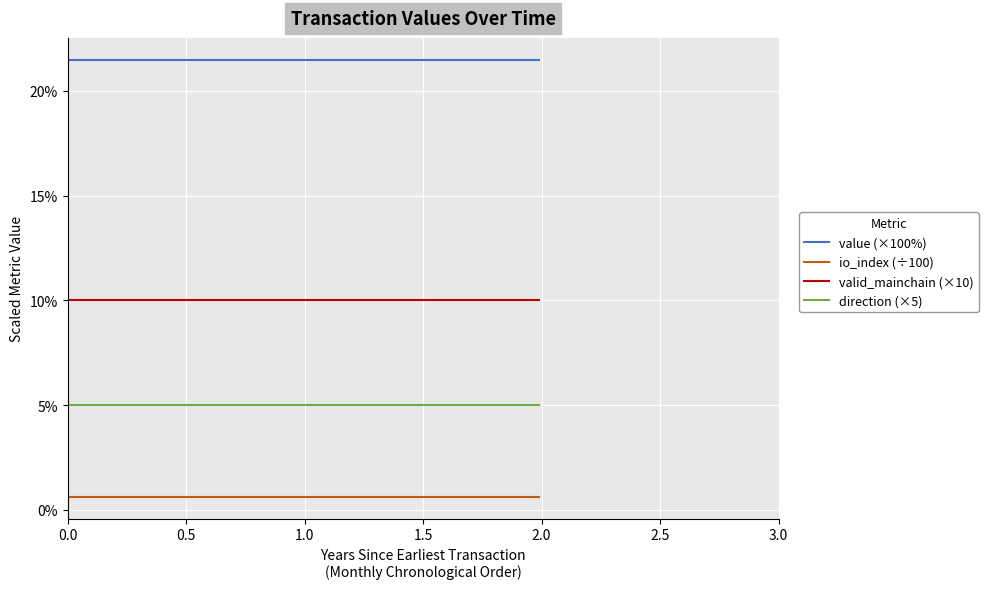

What is the lowest value of the direction (×5) series?

5.0